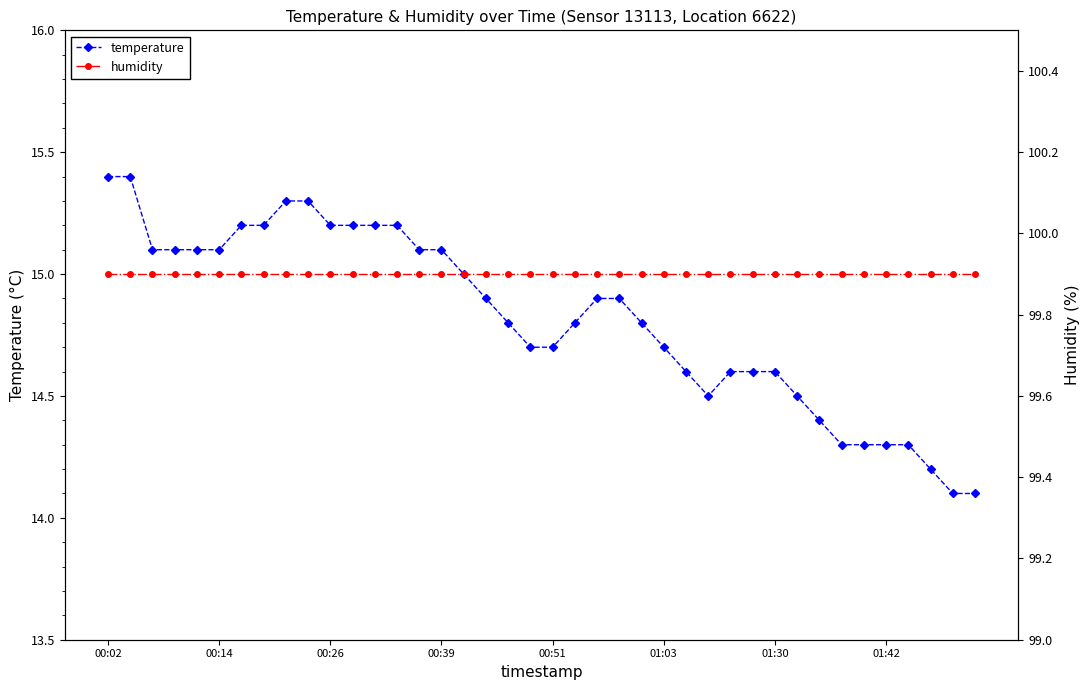

How many distinct data groups are displayed?

2